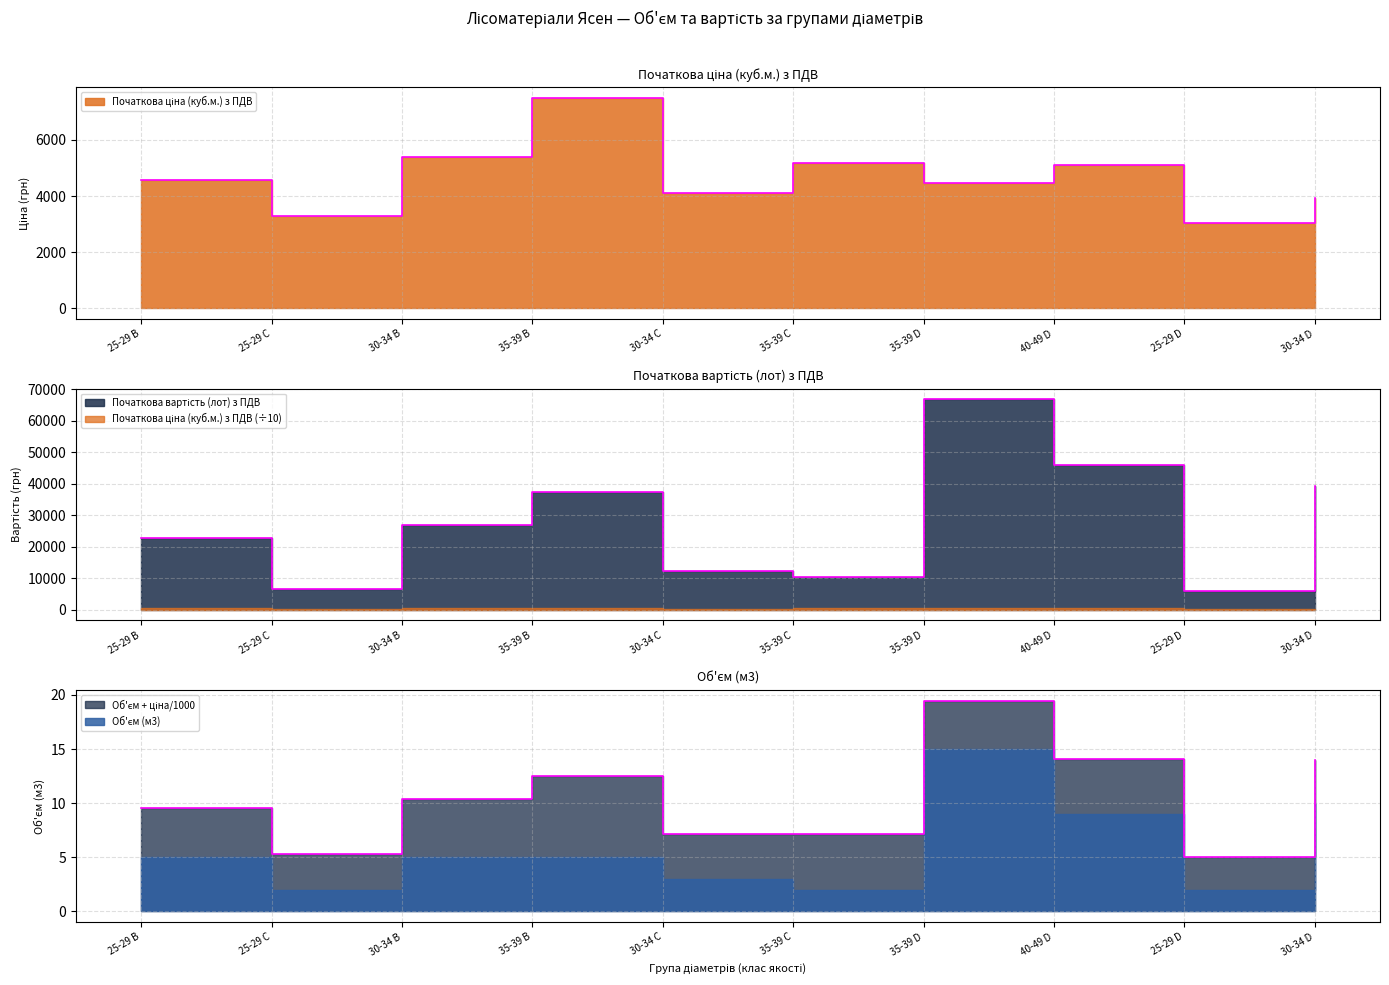

Reading left to right, extract all data points from this chart.

Початкова ціна (куб.м.) з ПДВ: 25-29 B=4560	25-29 C=3303	30-34 B=5380	35-39 B=7509	30-34 C=4112	35-39 C=5165	35-39 D=4460	40-49 D=5109	25-29 D=3053	30-34 D=3948
Початкова вартість (лот) з ПДВ: 25-29 B=22800	25-29 C=6606	30-34 B=26900	35-39 B=37545	30-34 C=12336	35-39 C=10330	35-39 D=66900	40-49 D=45981	25-29 D=6106	30-34 D=39480